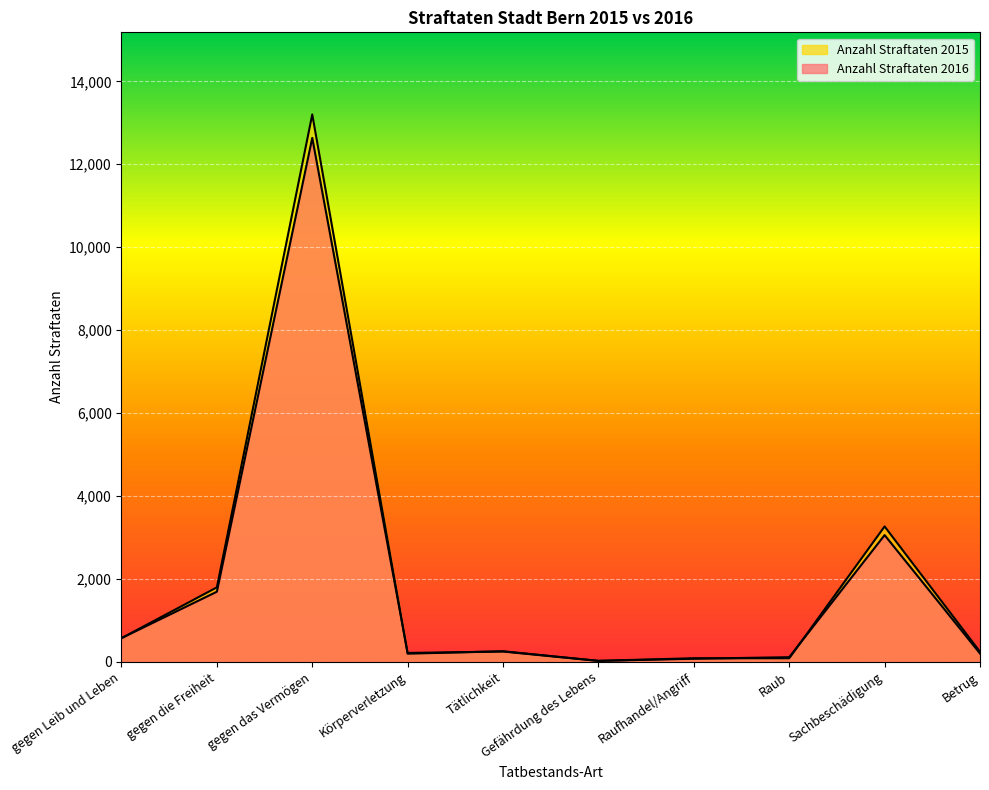

Which series has the largest range (max minus min)?

Anzahl Straftaten 2015